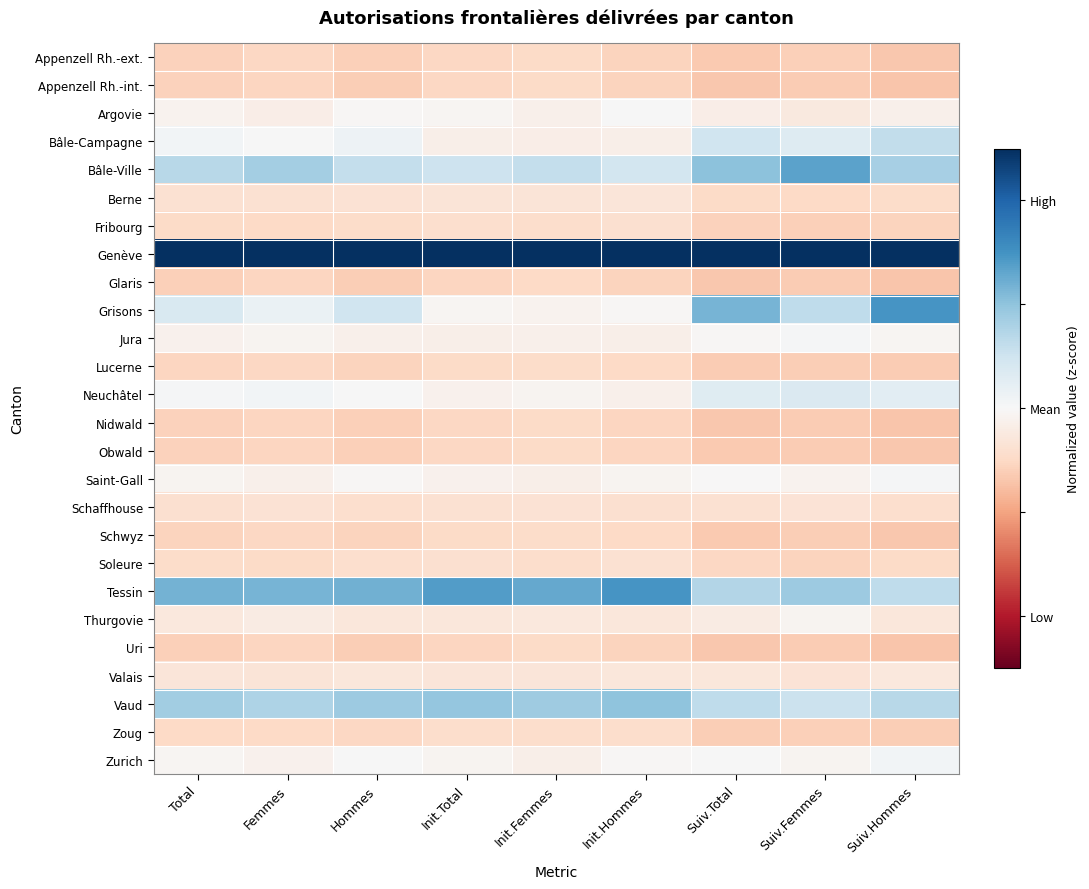

Reading right to left, transcribe all the data shown in this chart.

Appenzell Rh.-ext.: Suiv.Hommes=-0.7	Suiv.Femmes=-0.6	Suiv.Total=-0.7	Init.Hommes=-0.5	Init.Femmes=-0.5	Init.Total=-0.5	Hommes=-0.6	Femmes=-0.5	Total=-0.6
Appenzell Rh.-int.: Suiv.Hommes=-0.7	Suiv.Femmes=-0.6	Suiv.Total=-0.7	Init.Hommes=-0.6	Init.Femmes=-0.5	Init.Total=-0.5	Hommes=-0.6	Femmes=-0.5	Total=-0.6
Argovie: Suiv.Hommes=-0.1	Suiv.Femmes=-0.2	Suiv.Total=-0.2	Init.Hommes=0.0	Init.Femmes=-0.1	Init.Total=-0.0	Hommes=-0.0	Femmes=-0.2	Total=-0.1
Bâle-Campagne: Suiv.Hommes=0.6	Suiv.Femmes=0.3	Suiv.Total=0.5	Init.Hommes=-0.1	Init.Femmes=-0.2	Init.Total=-0.2	Hommes=0.1	Femmes=0.0	Total=0.1
Bâle-Ville: Suiv.Hommes=0.8	Suiv.Femmes=1.3	Suiv.Total=1.0	Init.Hommes=0.5	Init.Femmes=0.6	Init.Total=0.5	Hommes=0.6	Femmes=0.9	Total=0.7
Berne: Suiv.Hommes=-0.5	Suiv.Femmes=-0.5	Suiv.Total=-0.5	Init.Hommes=-0.3	Init.Femmes=-0.3	Init.Total=-0.3	Hommes=-0.4	Femmes=-0.4	Total=-0.4
Fribourg: Suiv.Hommes=-0.5	Suiv.Femmes=-0.6	Suiv.Total=-0.6	Init.Hommes=-0.4	Init.Femmes=-0.4	Init.Total=-0.4	Hommes=-0.5	Femmes=-0.5	Total=-0.5
Genève: Suiv.Hommes=4.1	Suiv.Femmes=4.2	Suiv.Total=4.2	Init.Hommes=4.4	Init.Femmes=4.5	Init.Total=4.4	Hommes=4.4	Femmes=4.4	Total=4.4
Glaris: Suiv.Hommes=-0.7	Suiv.Femmes=-0.6	Suiv.Total=-0.7	Init.Hommes=-0.6	Init.Femmes=-0.5	Init.Total=-0.5	Hommes=-0.6	Femmes=-0.5	Total=-0.6
Grisons: Suiv.Hommes=1.5	Suiv.Femmes=0.6	Suiv.Total=1.2	Init.Hommes=-0.0	Init.Femmes=-0.1	Init.Total=-0.1	Hommes=0.5	Femmes=0.2	Total=0.4
Jura: Suiv.Hommes=-0.1	Suiv.Femmes=0.0	Suiv.Total=-0.0	Init.Hommes=-0.2	Init.Femmes=-0.1	Init.Total=-0.1	Hommes=-0.1	Femmes=-0.1	Total=-0.1
Lucerne: Suiv.Hommes=-0.6	Suiv.Femmes=-0.6	Suiv.Total=-0.6	Init.Hommes=-0.5	Init.Femmes=-0.5	Init.Total=-0.5	Hommes=-0.6	Femmes=-0.5	Total=-0.5
Neuchâtel: Suiv.Hommes=0.3	Suiv.Femmes=0.4	Suiv.Total=0.3	Init.Hommes=-0.1	Init.Femmes=-0.1	Init.Total=-0.1	Hommes=0.0	Femmes=0.1	Total=0.0
Nidwald: Suiv.Hommes=-0.7	Suiv.Femmes=-0.6	Suiv.Total=-0.7	Init.Hommes=-0.5	Init.Femmes=-0.5	Init.Total=-0.5	Hommes=-0.6	Femmes=-0.5	Total=-0.6
Obwald: Suiv.Hommes=-0.7	Suiv.Femmes=-0.6	Suiv.Total=-0.7	Init.Hommes=-0.5	Init.Femmes=-0.5	Init.Total=-0.5	Hommes=-0.6	Femmes=-0.5	Total=-0.6
Saint-Gall: Suiv.Hommes=0.0	Suiv.Femmes=-0.1	Suiv.Total=-0.0	Init.Hommes=-0.1	Init.Femmes=-0.1	Init.Total=-0.1	Hommes=-0.0	Femmes=-0.1	Total=-0.1
Schaffhouse: Suiv.Hommes=-0.4	Suiv.Femmes=-0.3	Suiv.Total=-0.4	Init.Hommes=-0.4	Init.Femmes=-0.4	Init.Total=-0.4	Hommes=-0.4	Femmes=-0.4	Total=-0.4
Schwyz: Suiv.Hommes=-0.7	Suiv.Femmes=-0.6	Suiv.Total=-0.7	Init.Hommes=-0.5	Init.Femmes=-0.5	Init.Total=-0.5	Hommes=-0.6	Femmes=-0.5	Total=-0.5
Soleure: Suiv.Hommes=-0.5	Suiv.Femmes=-0.6	Suiv.Total=-0.5	Init.Hommes=-0.4	Init.Femmes=-0.4	Init.Total=-0.4	Hommes=-0.4	Femmes=-0.5	Total=-0.5
Tessin: Suiv.Hommes=0.6	Suiv.Femmes=0.9	Suiv.Total=0.7	Init.Hommes=1.5	Init.Femmes=1.3	Init.Total=1.4	Hommes=1.2	Femmes=1.2	Total=1.2
Thurgovie: Suiv.Hommes=-0.3	Suiv.Femmes=-0.1	Suiv.Total=-0.2	Init.Hommes=-0.3	Init.Femmes=-0.3	Init.Total=-0.3	Hommes=-0.3	Femmes=-0.2	Total=-0.3
Uri: Suiv.Hommes=-0.7	Suiv.Femmes=-0.6	Suiv.Total=-0.7	Init.Hommes=-0.6	Init.Femmes=-0.5	Init.Total=-0.5	Hommes=-0.6	Femmes=-0.5	Total=-0.6
Valais: Suiv.Hommes=-0.3	Suiv.Femmes=-0.3	Suiv.Total=-0.3	Init.Hommes=-0.3	Init.Femmes=-0.3	Init.Total=-0.3	Hommes=-0.3	Femmes=-0.3	Total=-0.3
Vaud: Suiv.Hommes=0.7	Suiv.Femmes=0.5	Suiv.Total=0.6	Init.Hommes=1.0	Init.Femmes=0.9	Init.Total=1.0	Hommes=0.9	Femmes=0.8	Total=0.9
Zoug: Suiv.Hommes=-0.6	Suiv.Femmes=-0.6	Suiv.Total=-0.6	Init.Hommes=-0.4	Init.Femmes=-0.4	Init.Total=-0.4	Hommes=-0.5	Femmes=-0.5	Total=-0.5
Zurich: Suiv.Hommes=0.1	Suiv.Femmes=-0.1	Suiv.Total=0.0	Init.Hommes=-0.0	Init.Femmes=-0.1	Init.Total=-0.1	Hommes=0.0	Femmes=-0.1	Total=-0.0